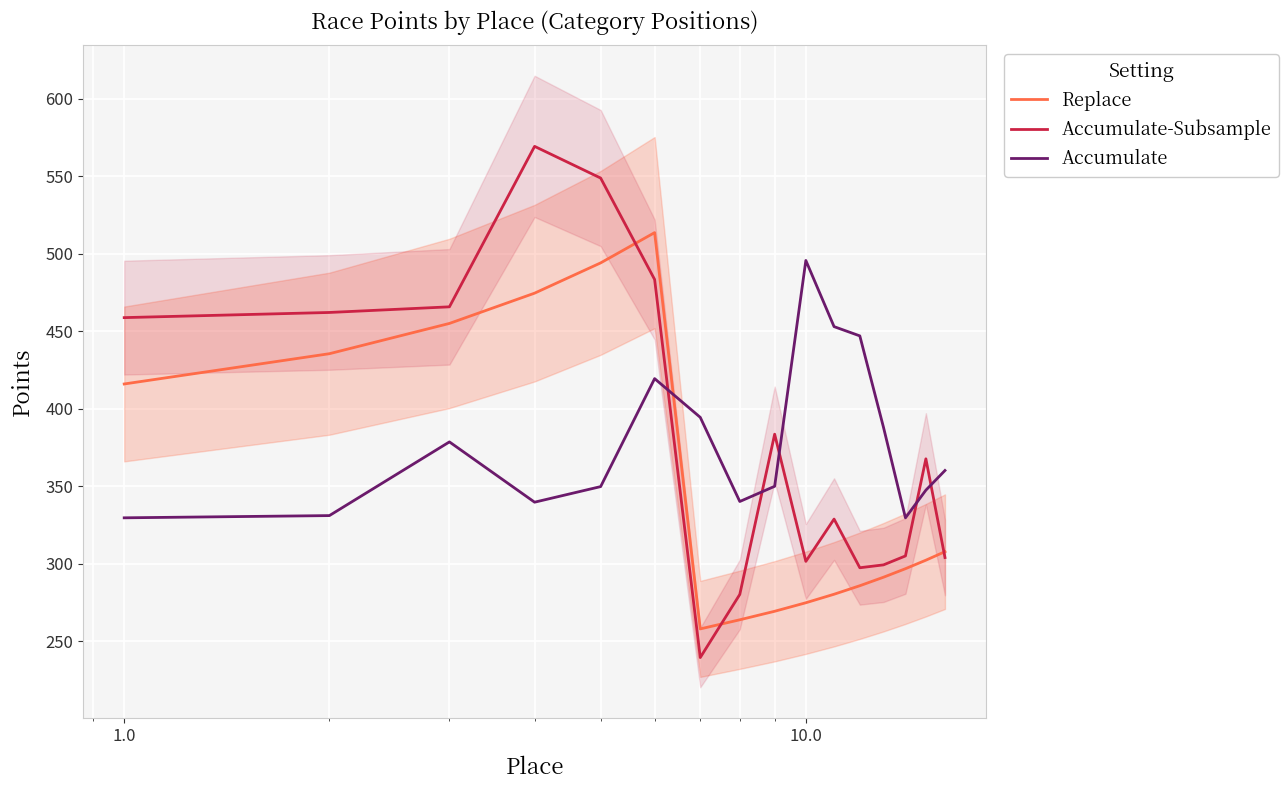

What is the lowest value of the Accumulate-Subsample series?

239.6